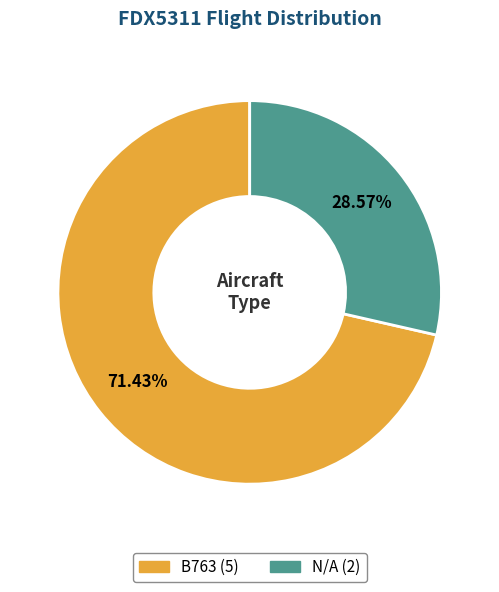

How many slices are in this pie chart?

2